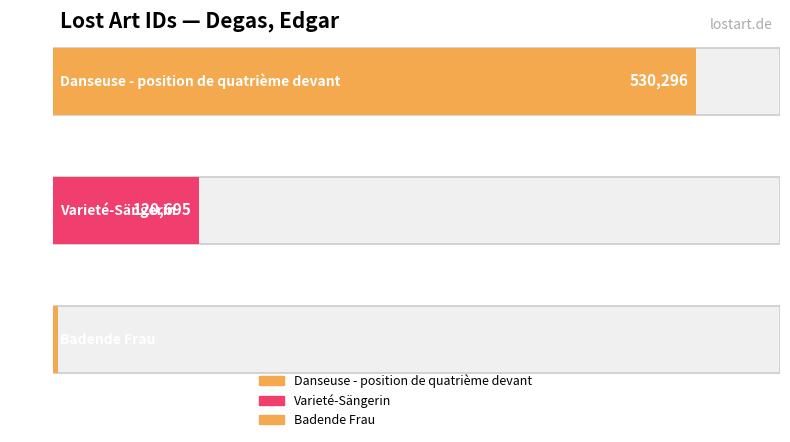

What is the difference between the maximum and minimum values?

525568